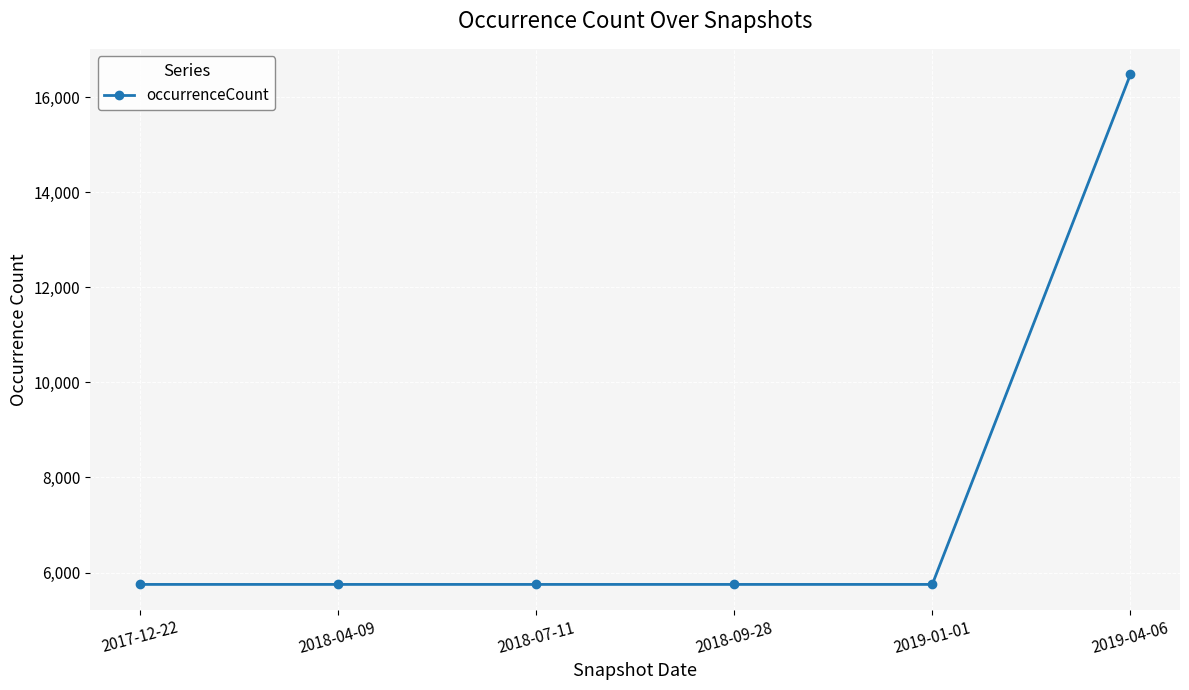

What is the change in value from 2019-01-01 to 2019-04-06?

+10733